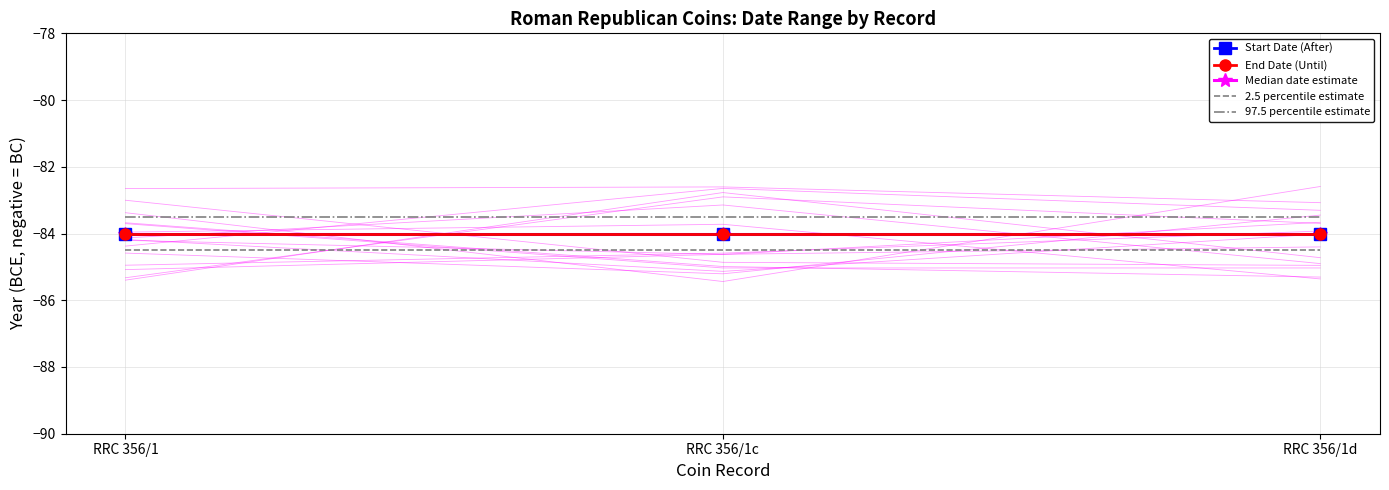

How many distinct data groups are displayed?

5